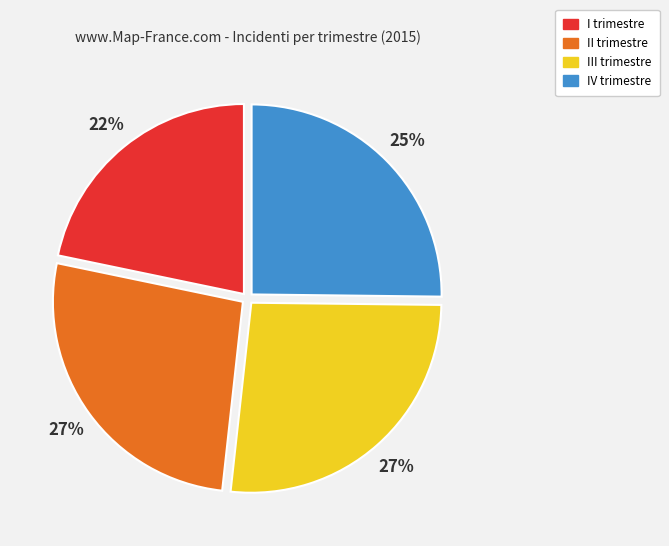

Approximately how many times larger is the value at I trimestre compared to IV trimestre?

0.9